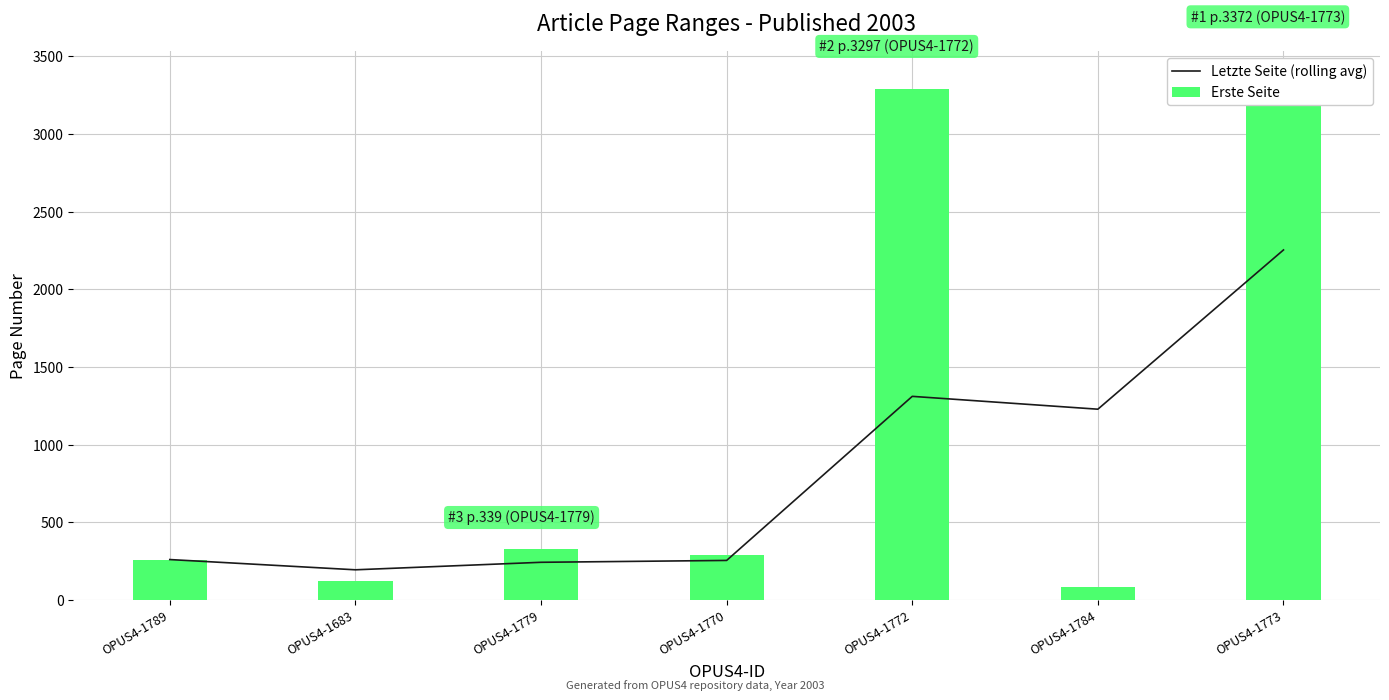

Read the Erste Seite value at OPUS4-1770.

291.0